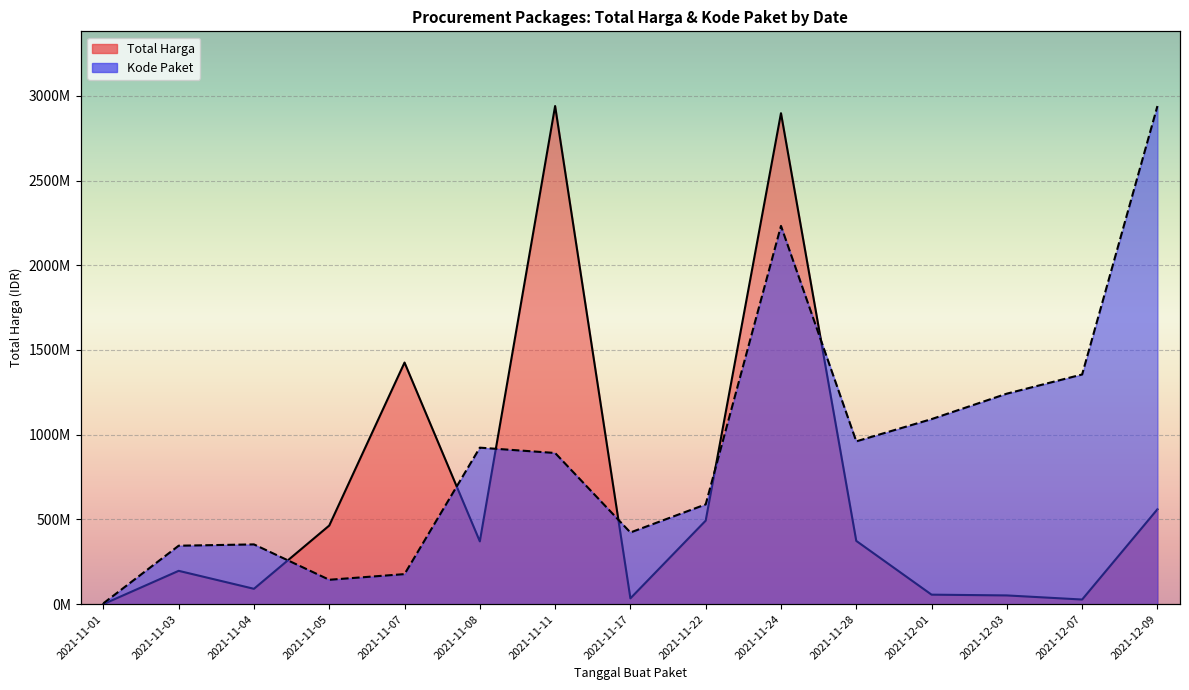

At which label does Kode Paket reach its peak?

2021-12-09